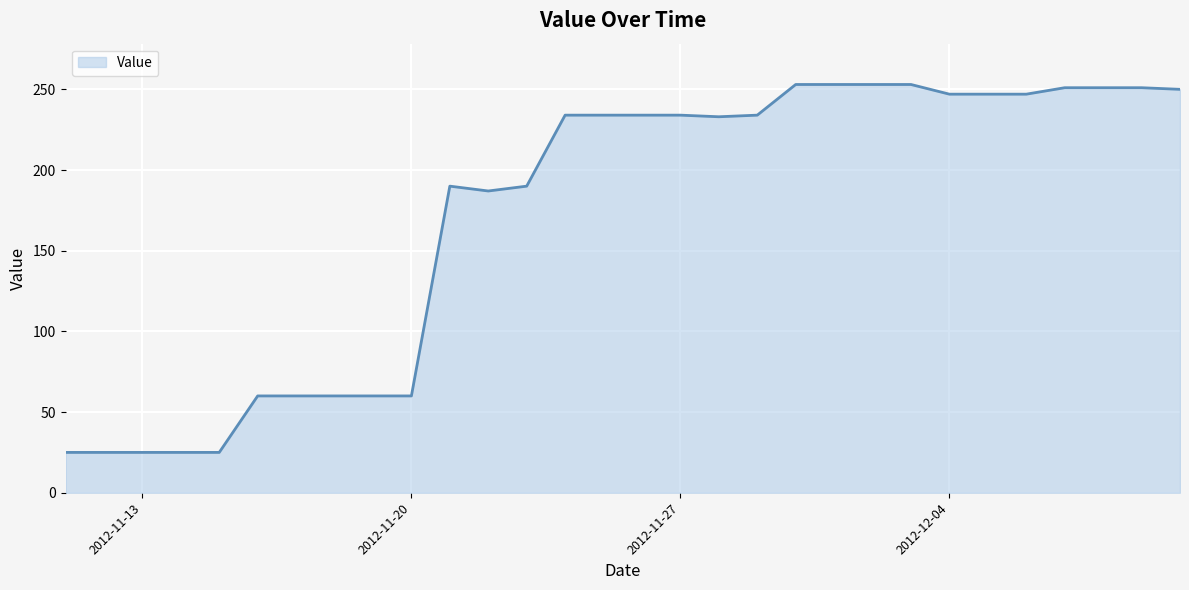

What is the difference between the second highest and minimum values?

228